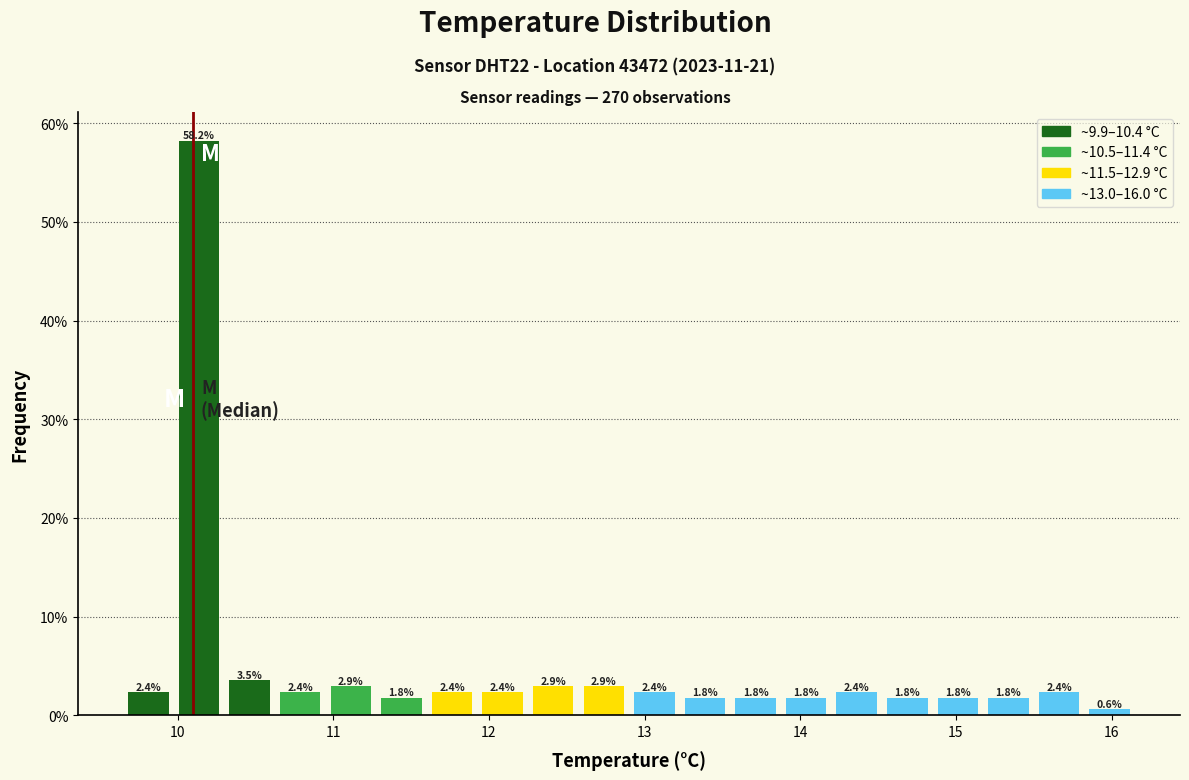

Around what value on the x-axis is the tallest bar? Give the approximate position of its centre, as read against the axis.

10.1